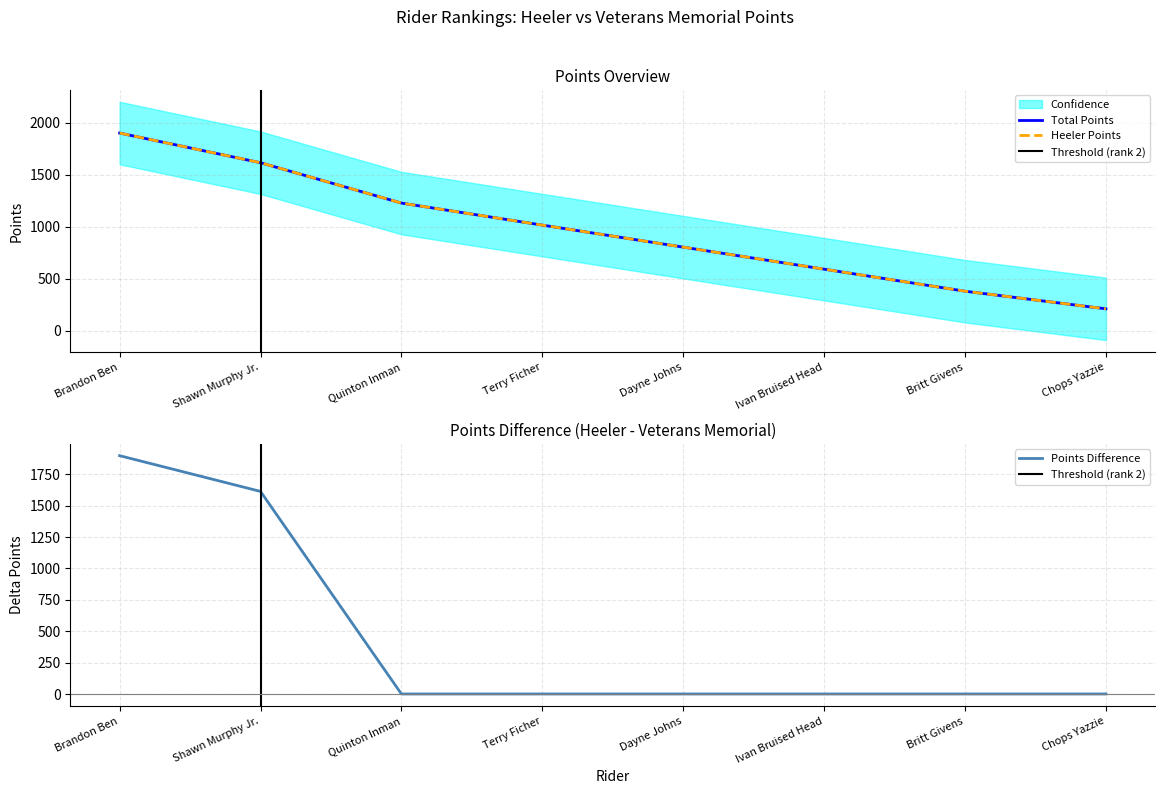

How many values in the Heeler series are below 1015?

4